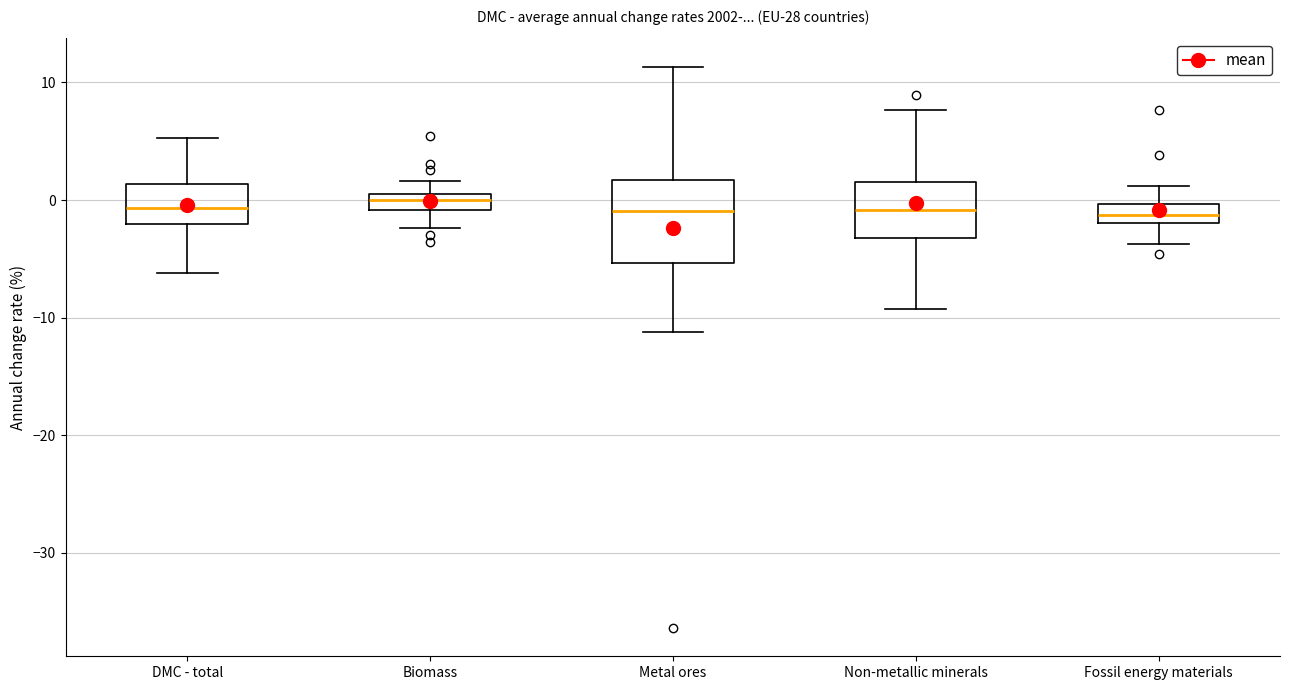

Where does the median line of the box for DMC - total sit on the y-axis? The values are not printed on the chart, so give them approximately, as read against the axis.

-1